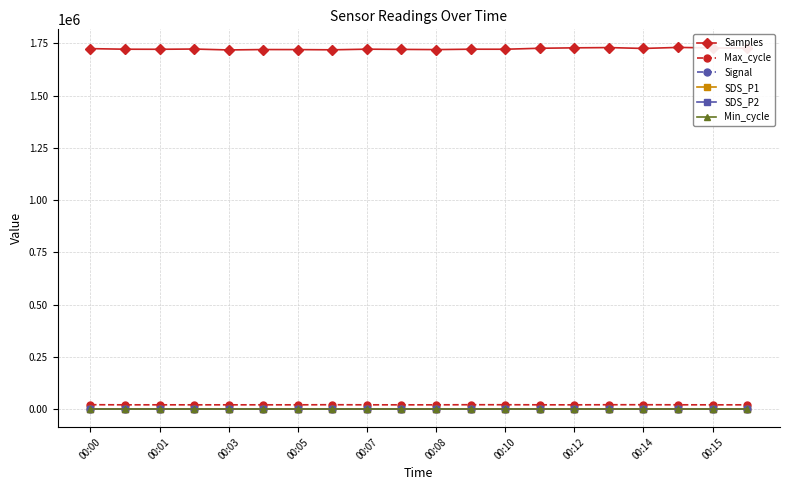

True or false: SDS_P2 and Samples cross at least once.

False